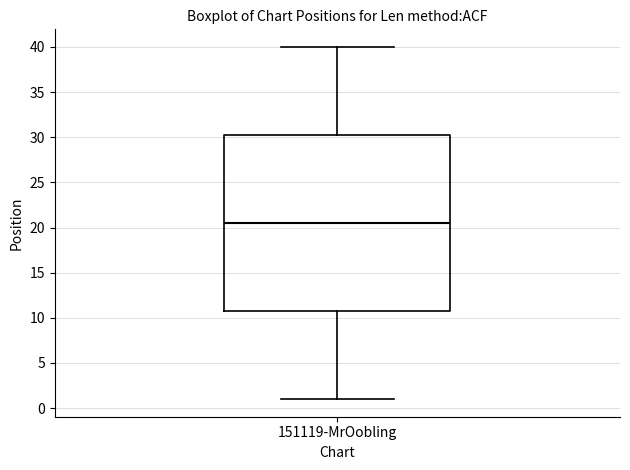

Transcribe this box plot: give where the median line is, the range the box spans, and where the two whiskers end, as read against the y-axis. The values are not printed on the chart, so give them approximately, as read against the axis.

median 20.5, box 11.0 to 30.5, whiskers 1.0 to 40.0